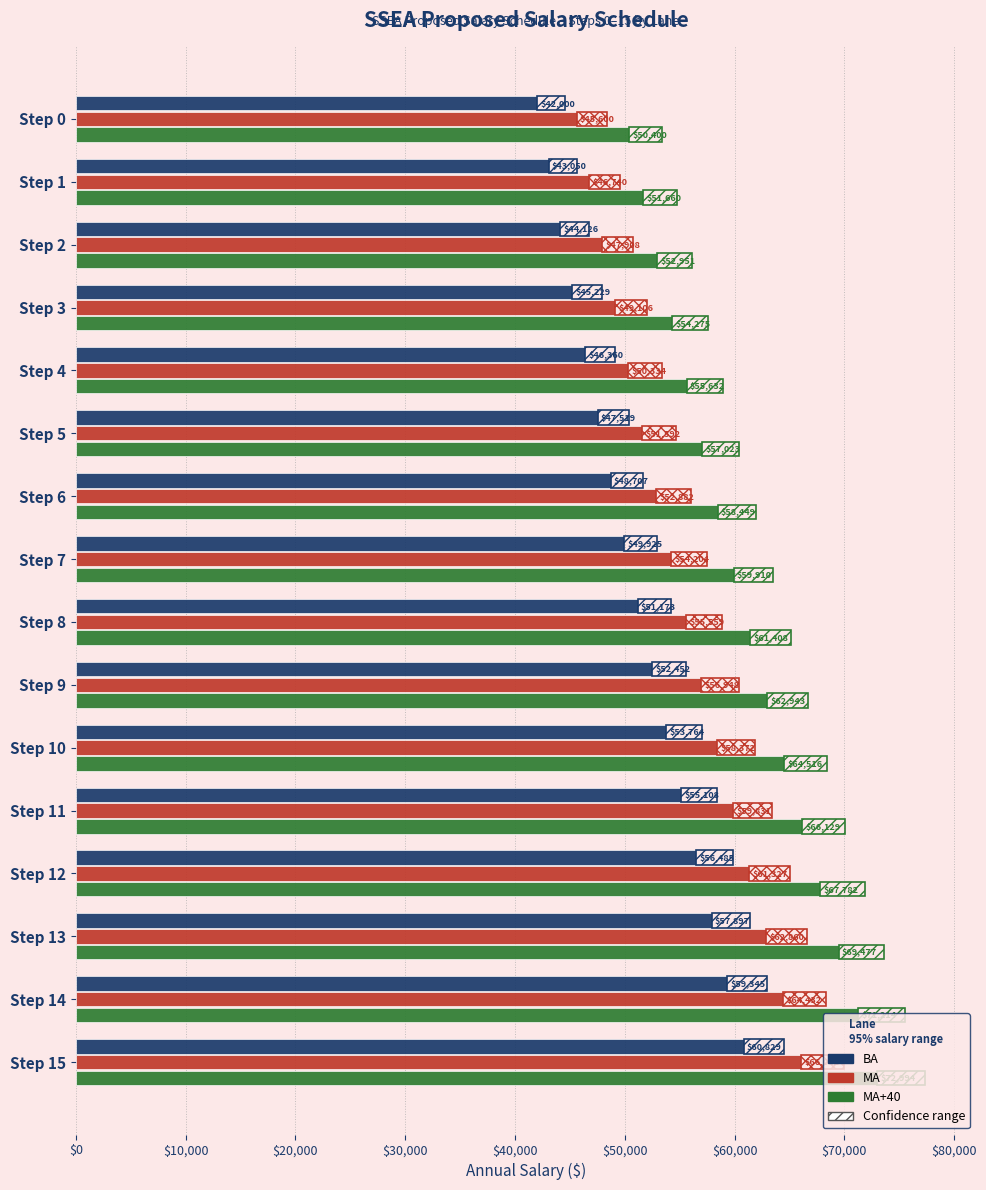

Rank the series by their average value, from lowest to highest.

BA, MA, MA+40